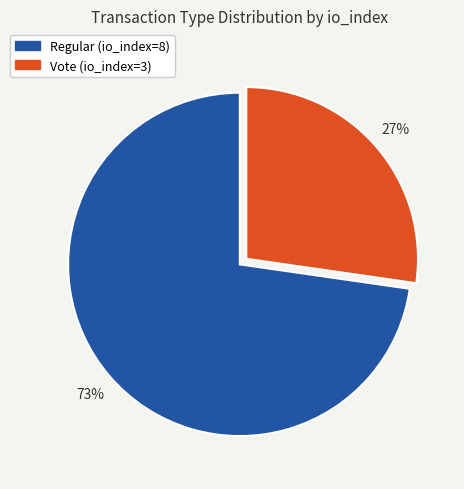

To the nearest percent, what percentage of the pie is Vote (io_index=3)?

27%